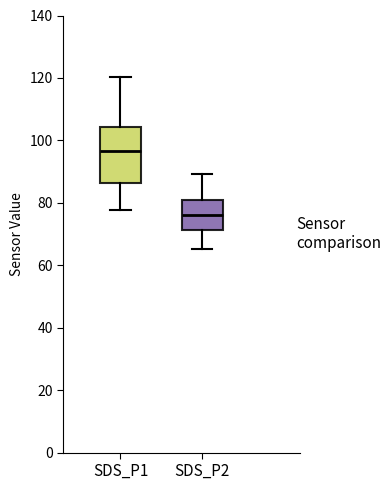

Which box is the tallest, from its lower edge to its upper edge?

SDS_P1